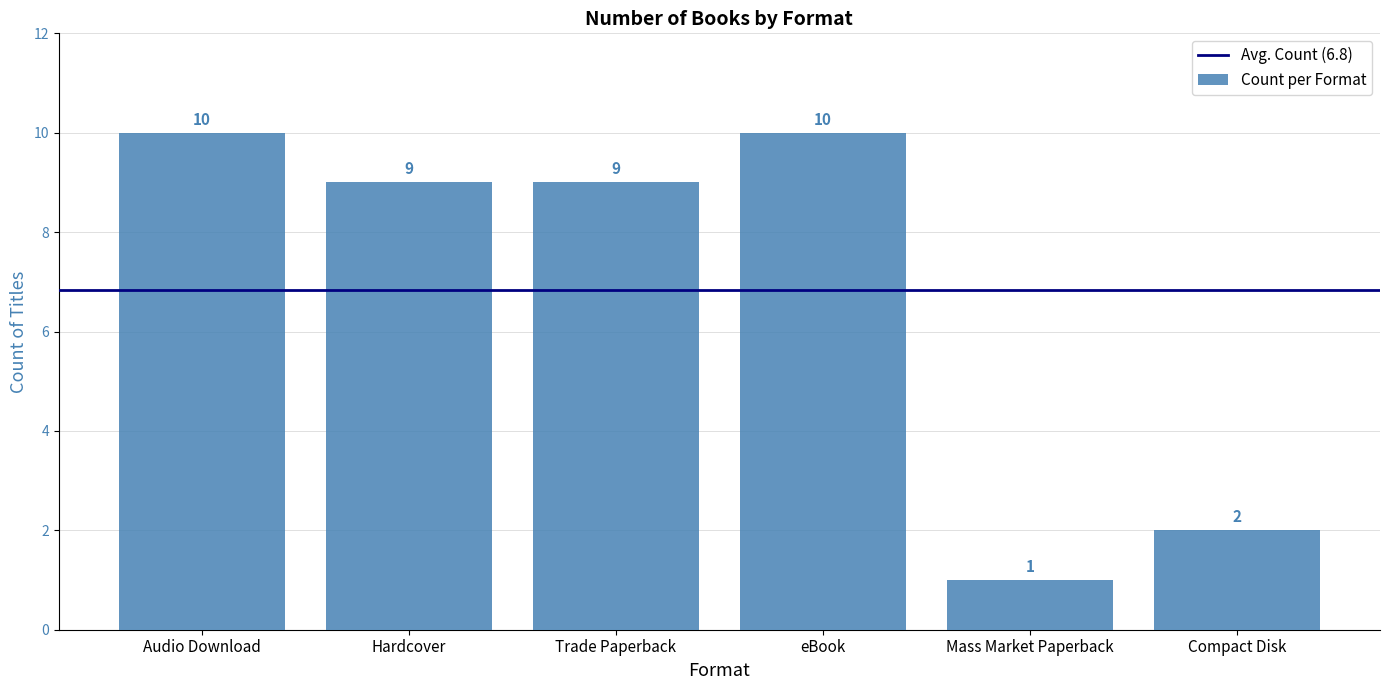

Reading left to right, transcribe all the data shown in this chart.

Audio Download=10	Hardcover=9	Trade Paperback=9	eBook=10	Mass Market Paperback=1	Compact Disk=2